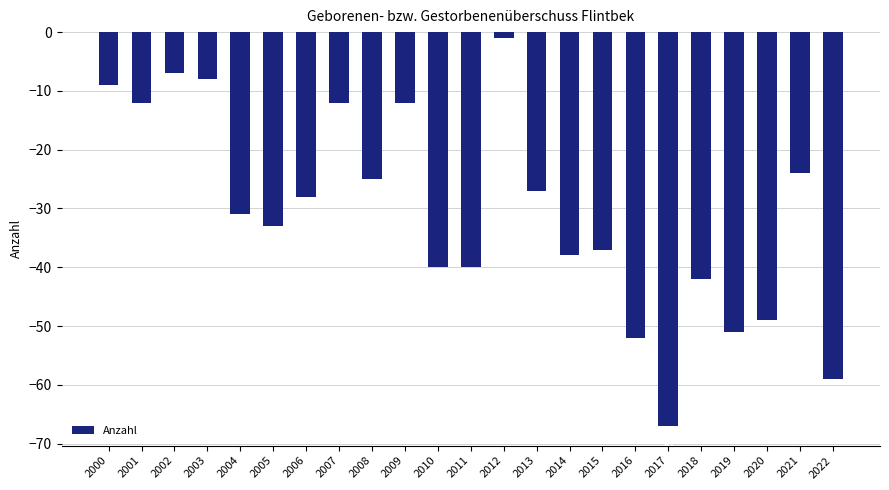

What is the difference between the maximum and minimum values?

66